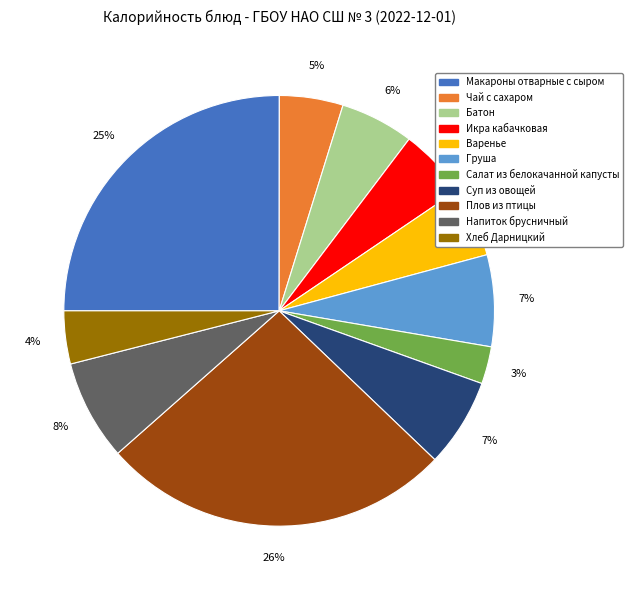

What is the largest slice in the pie chart?

Плов из птицы